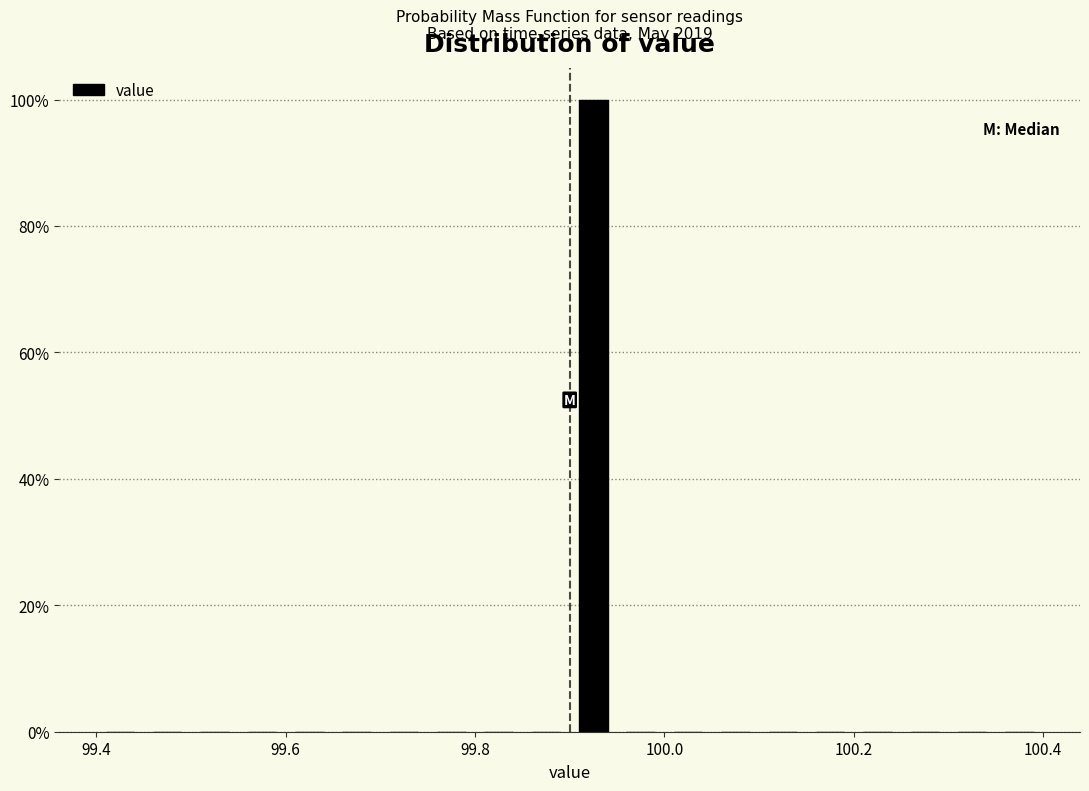

Around what value on the x-axis is the tallest bar? Give the approximate position of its centre, as read against the axis.

99.92